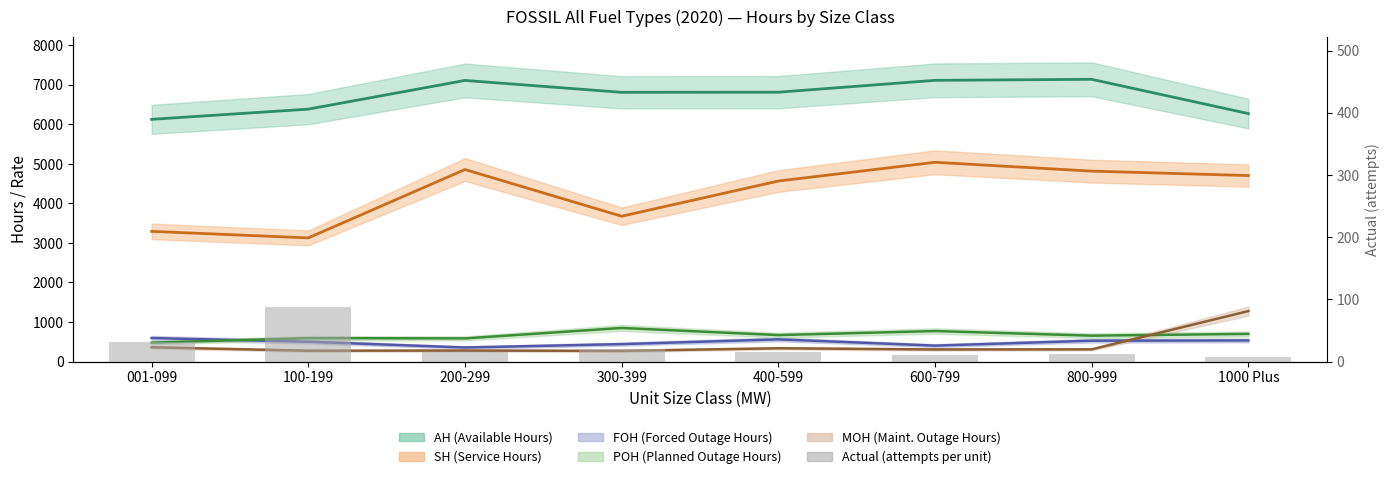

At which label is the value closest to 47?

001-099